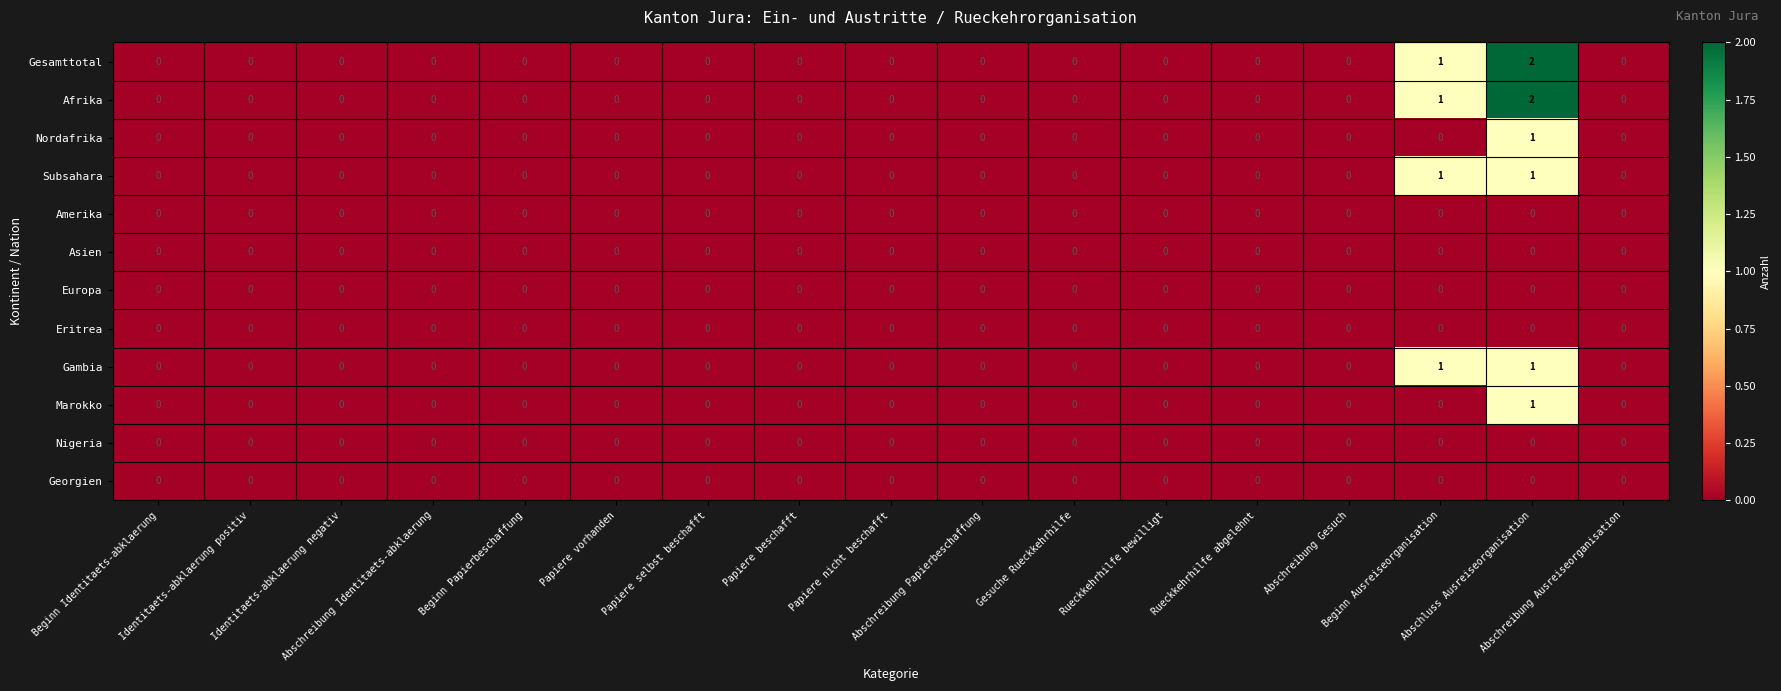

How many Nordafrika values are between 0 and 1?

17